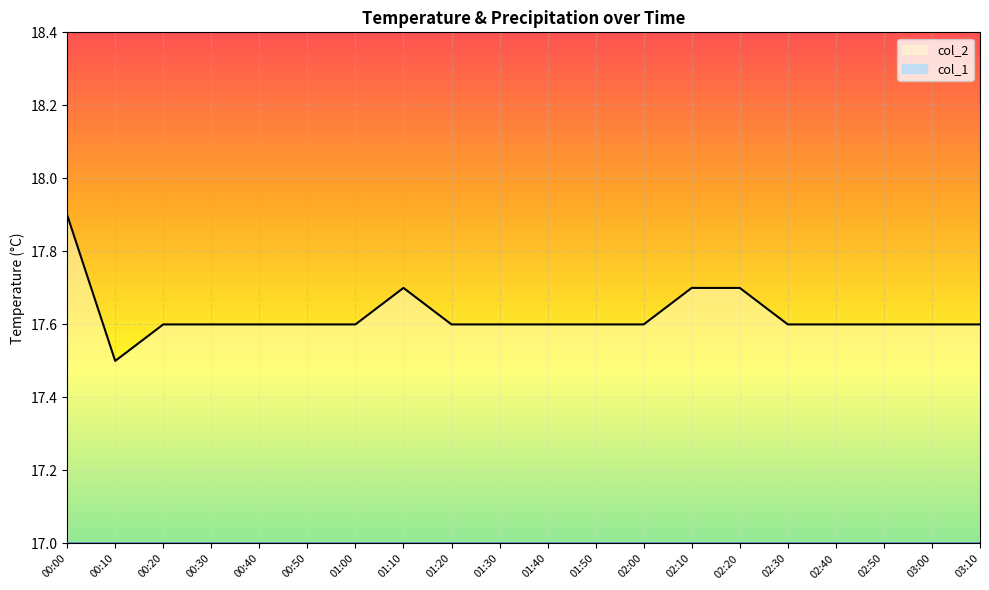

At which category does the chart reach its peak across all series?

00:00